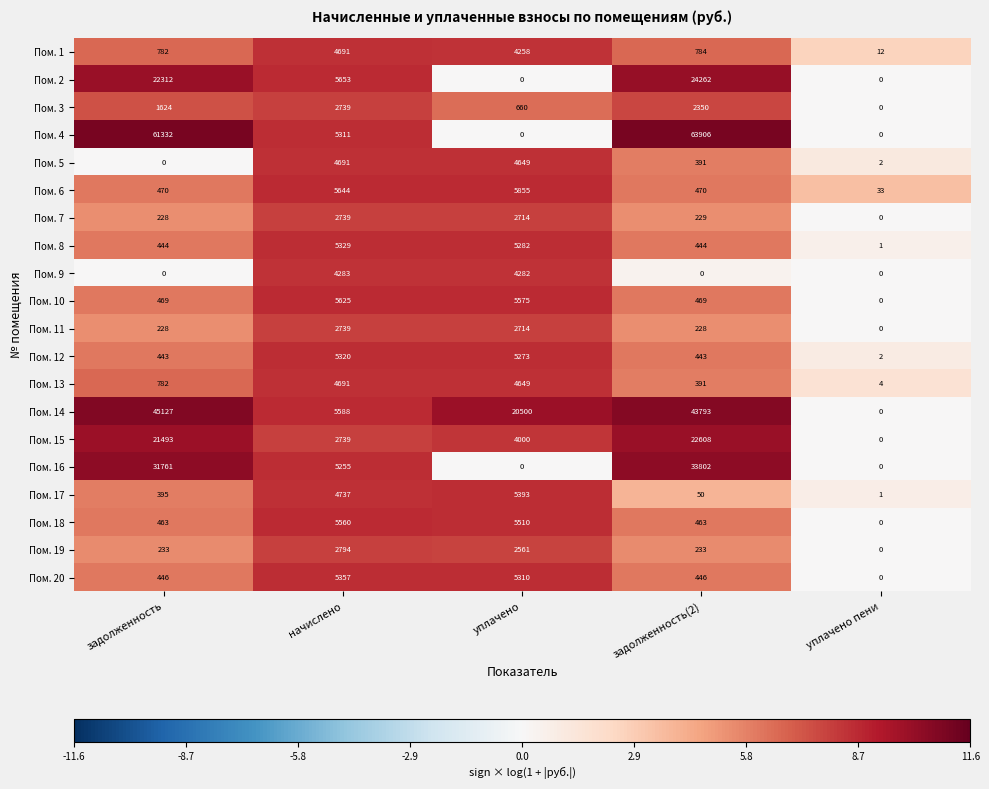

Which series has the largest range (max minus min)?

Пом. 4